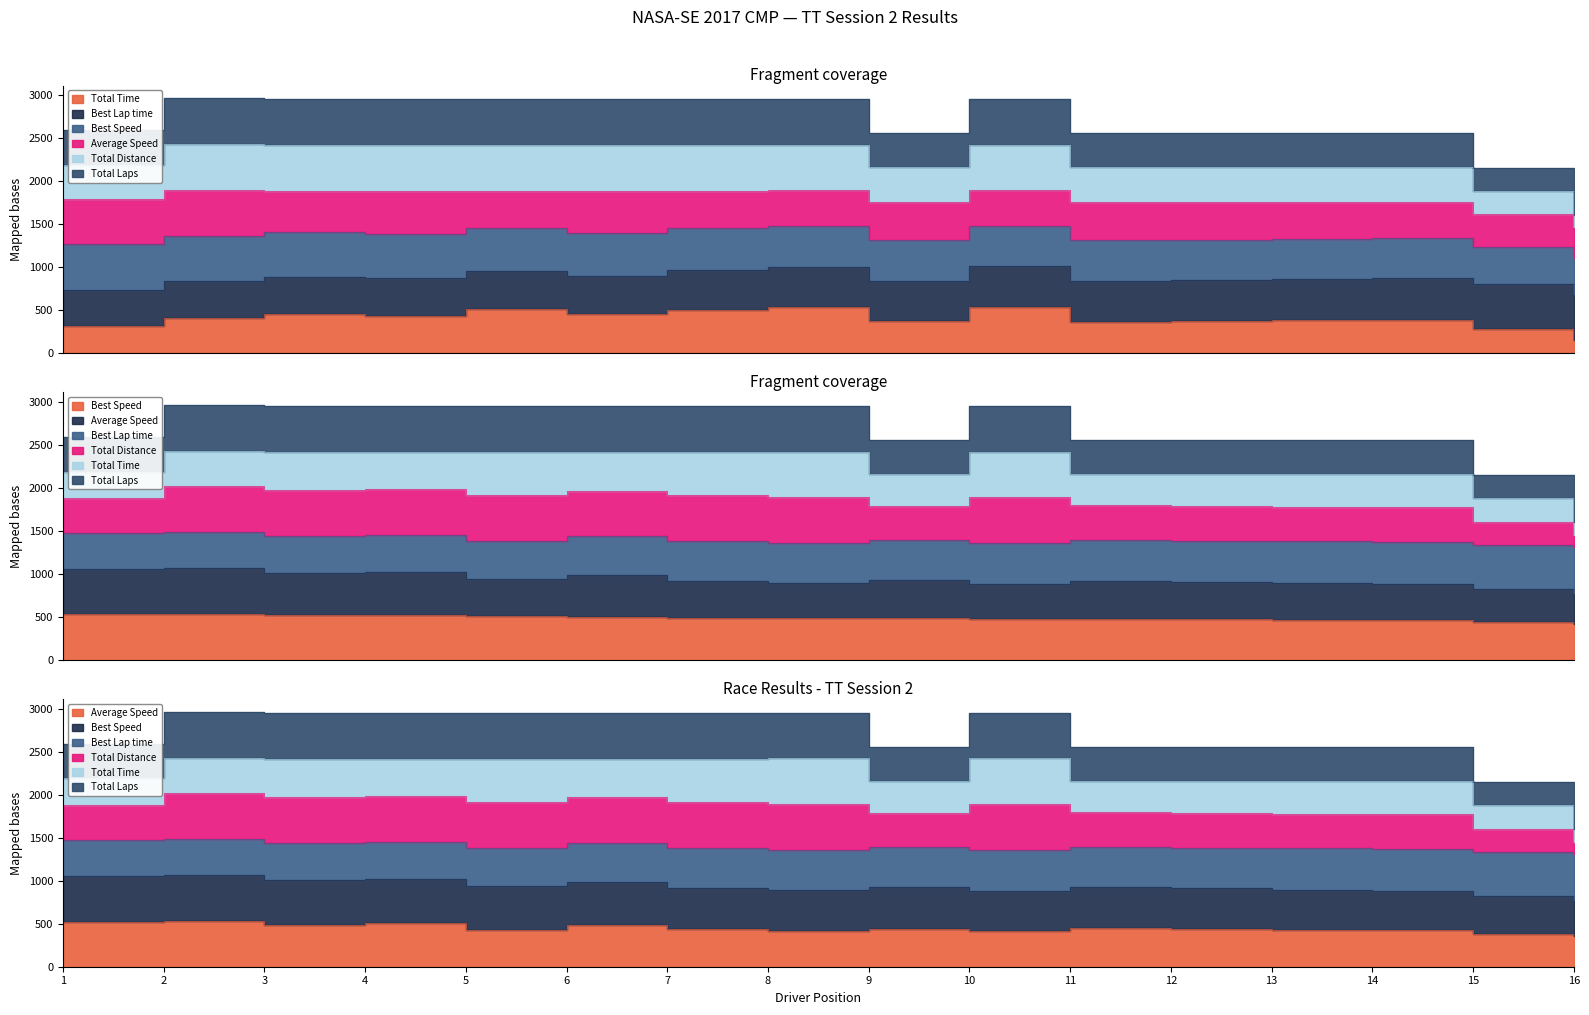

True or false: Best Lap time and Total Laps intersect in this chart.

False